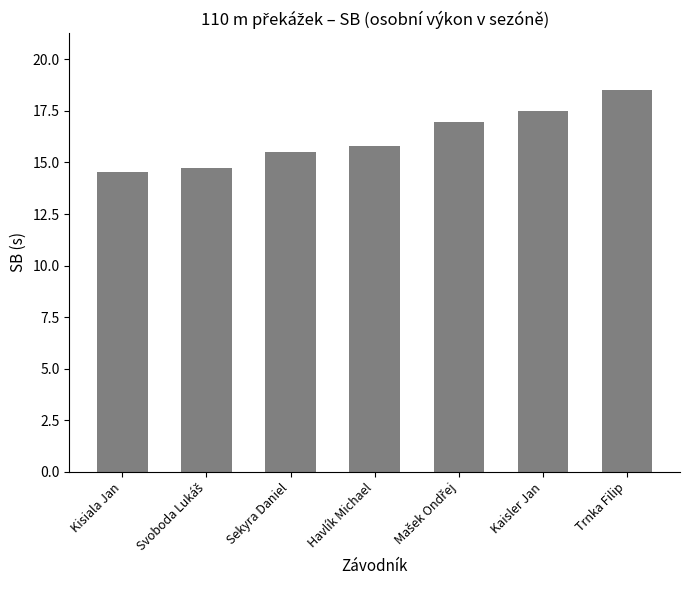

Approximately how many times larger is the value at Kisiala Jan compared to Kaisler Jan?

0.8